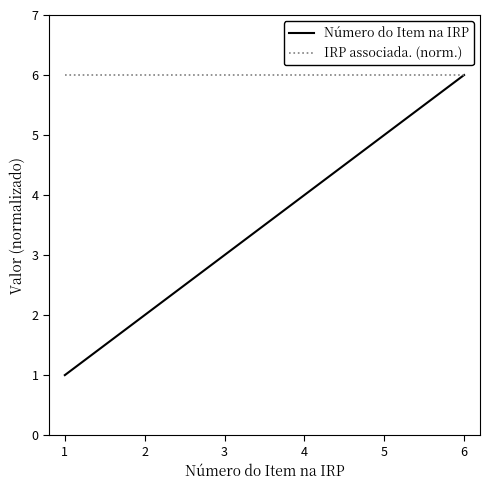

The IRP associada. (norm.) series shows 6 at 2. True or false?

True